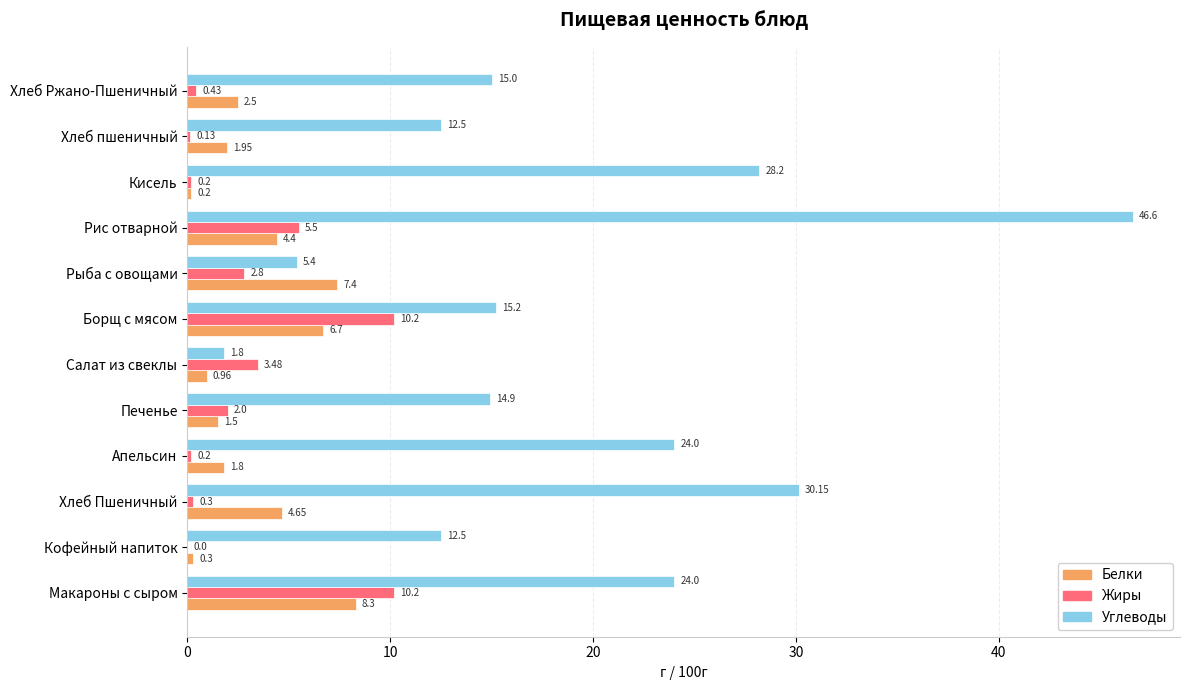

Between Печенье and Салат из свеклы, which series saw the biggest shift?

Углеводы